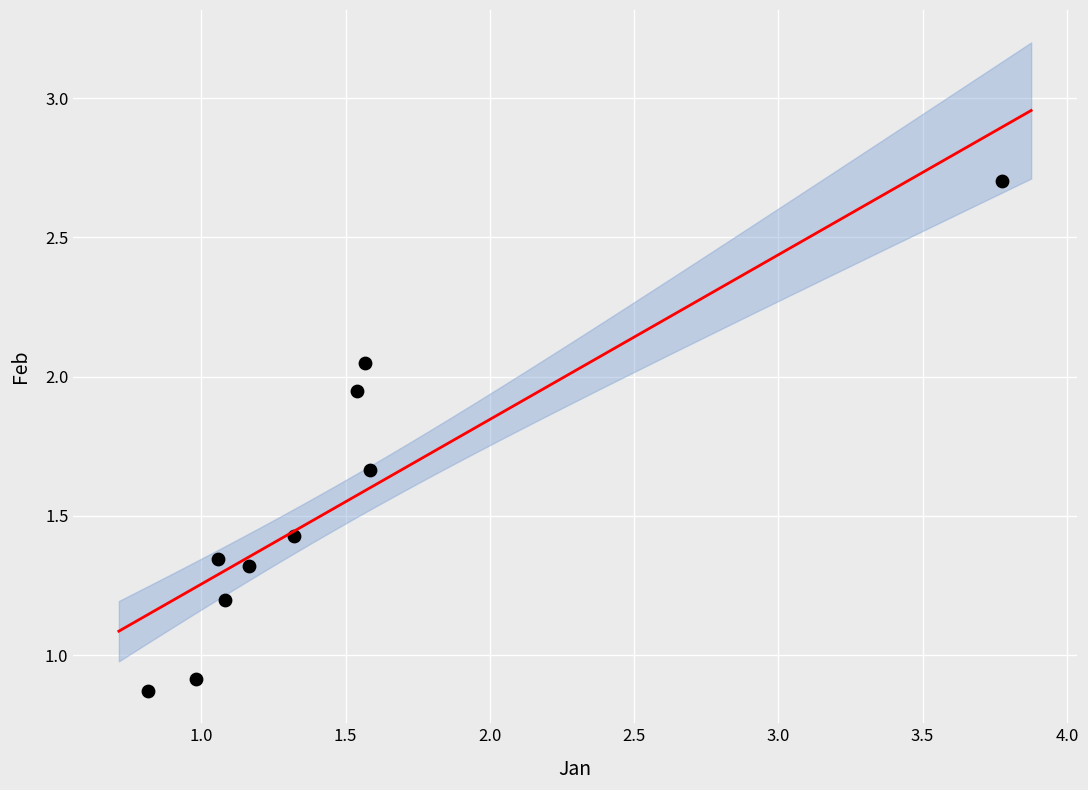

What is the average Y value?

1.5